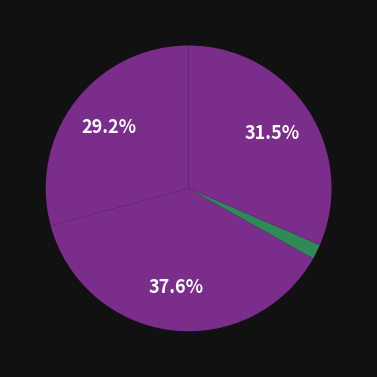

To the nearest percent, what is the difference between the largest and smallest slice percentages?

36%